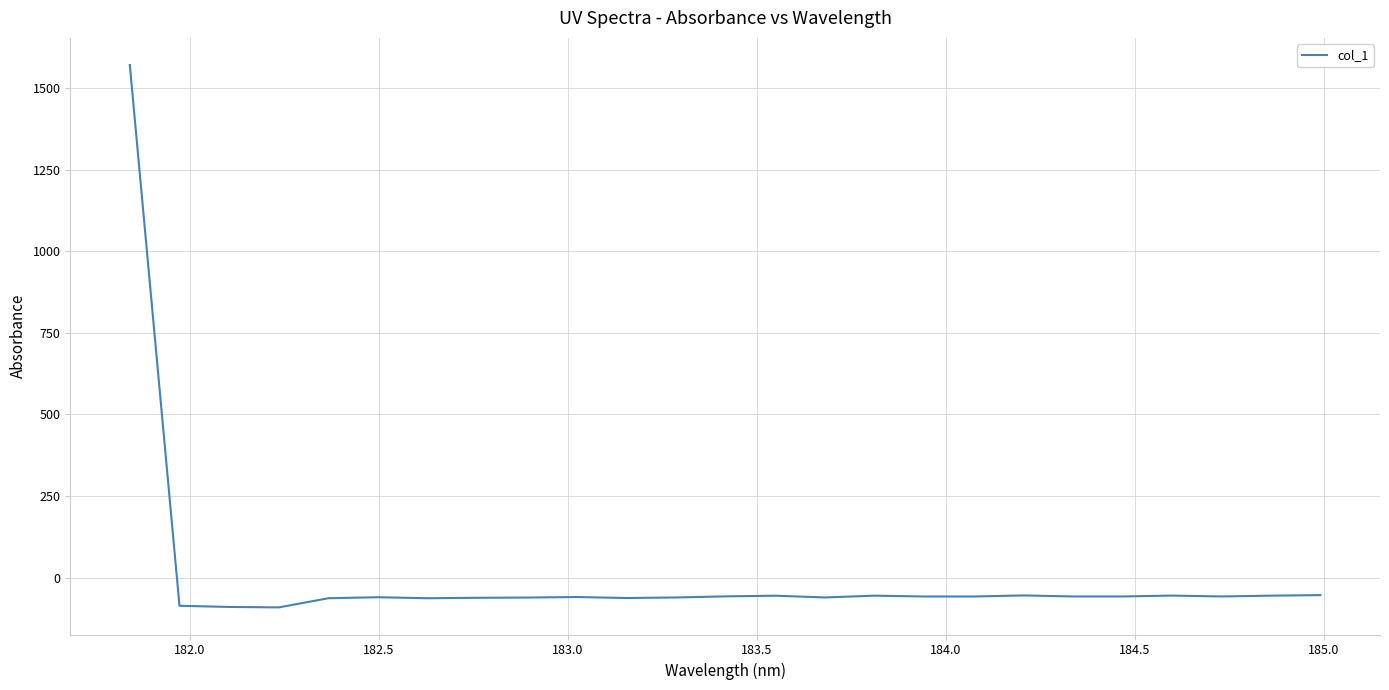

What is the difference between the maximum and minimum values?

1660.6